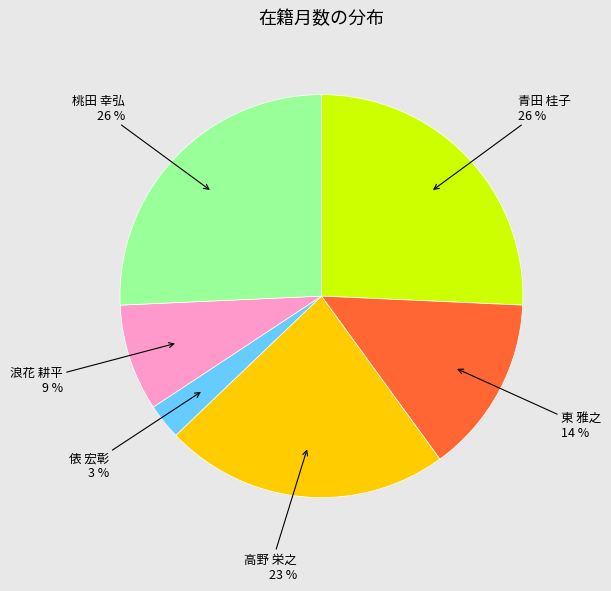

How many segments does this pie chart have?

6